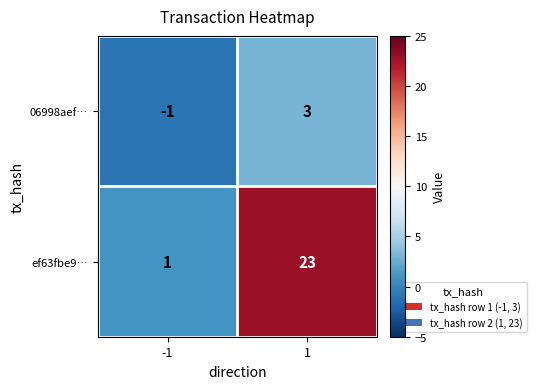

How many values in the ef63fbe9… series are below 23?

1